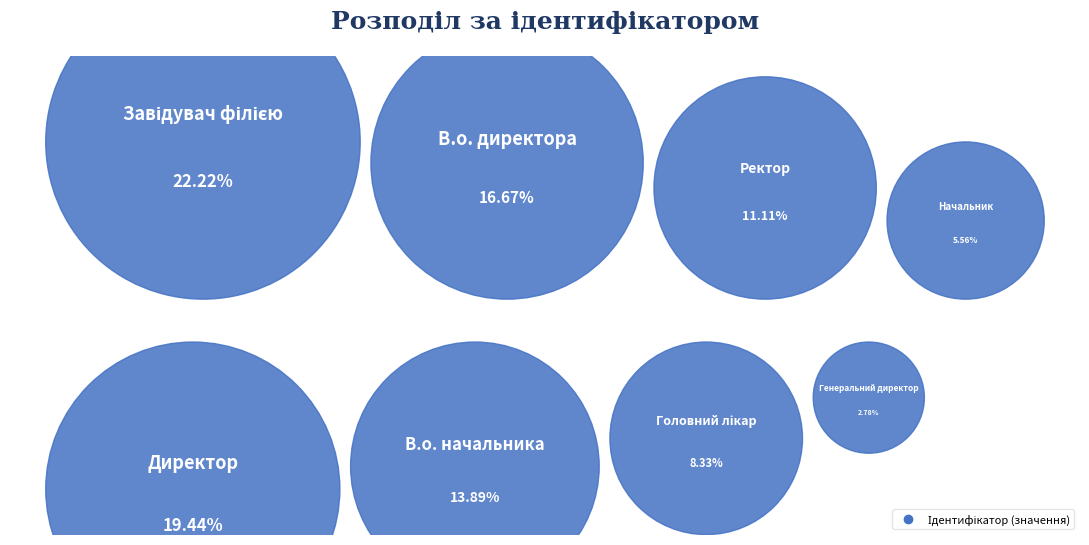

Between В.о. директора and Генеральний директор, which is larger?

В.о. директора